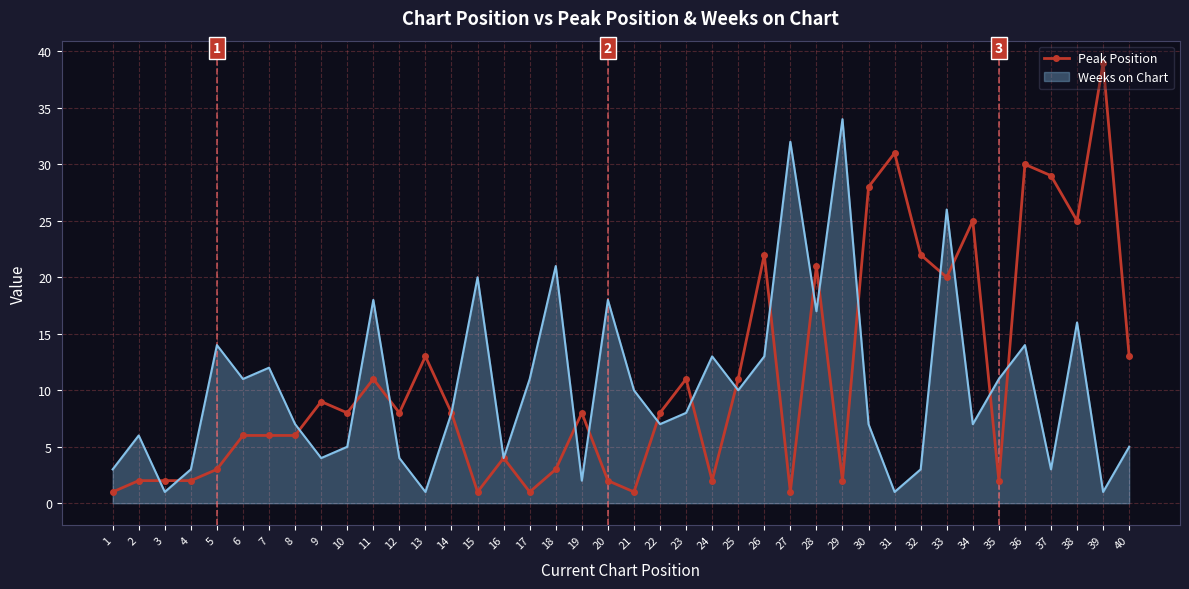

At which category is the sum across all series the highest?

33